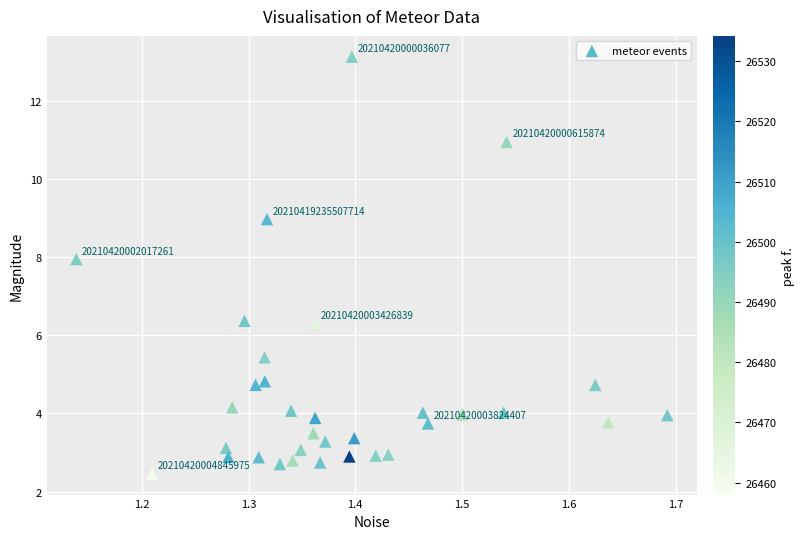

What is the range of Y values (max minus min)?

10.7